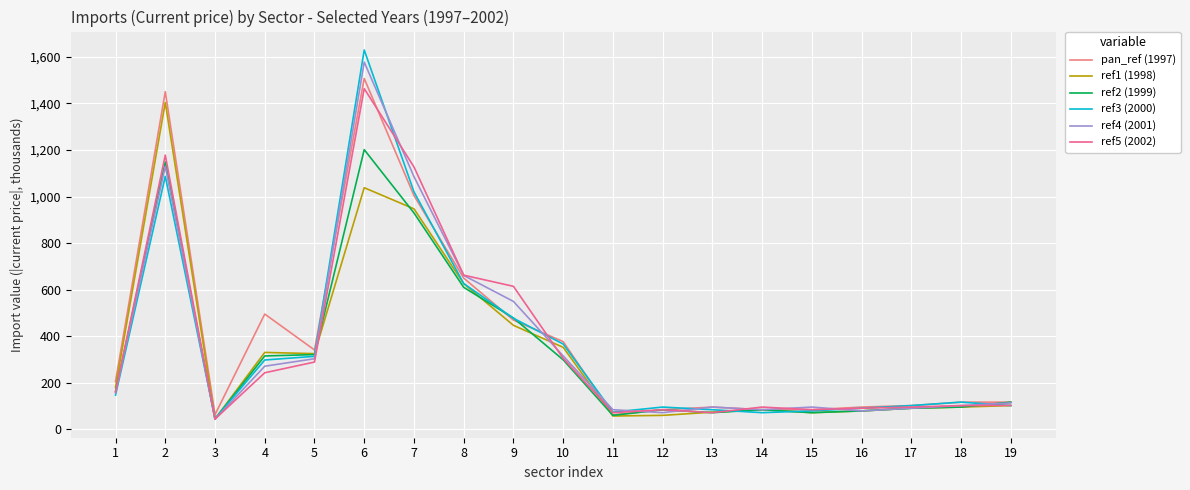

How many times do ref2 (1999) and ref3 (2000) cross each other?

8